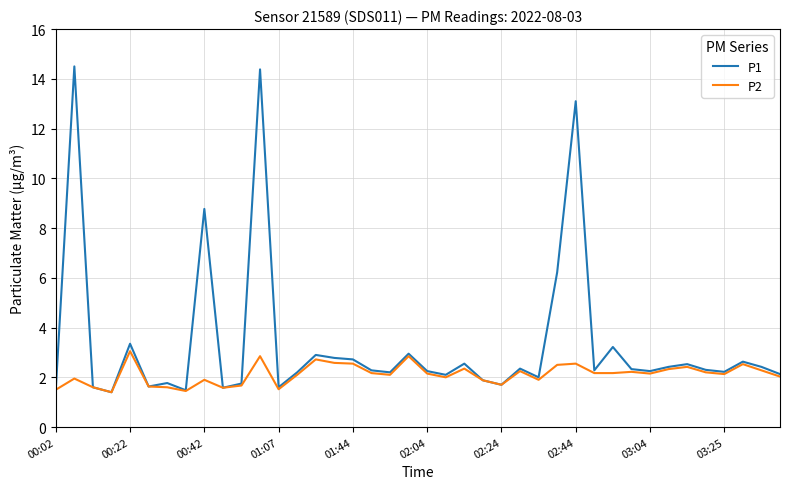

Which series has the largest total across all categories?

P1